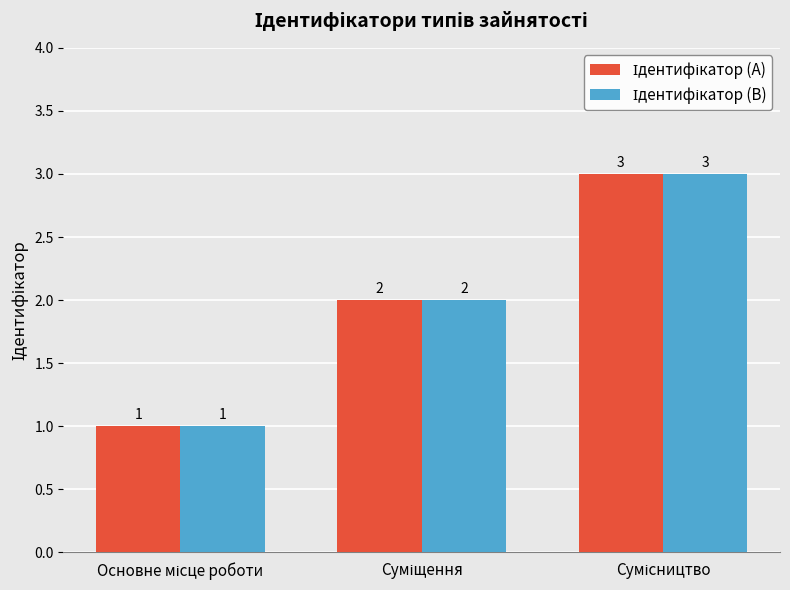

What is the greatest value displayed?

3